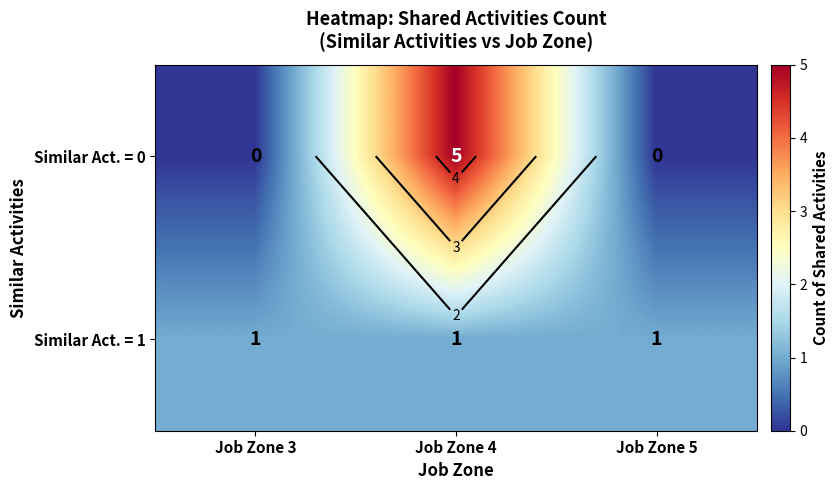

List the series in order of their peak value, lowest first.

Similar Act. = 1, Similar Act. = 0